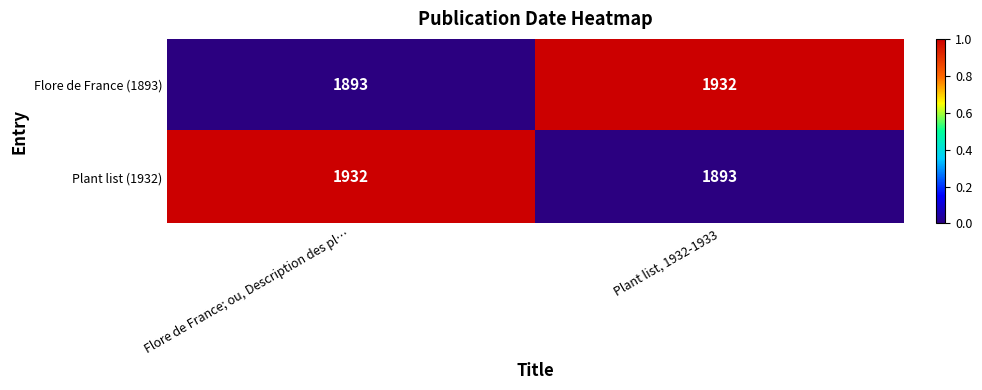

The Flore de France (1893) series shows 1932 at Plant list, 1932-1933. True or false?

True